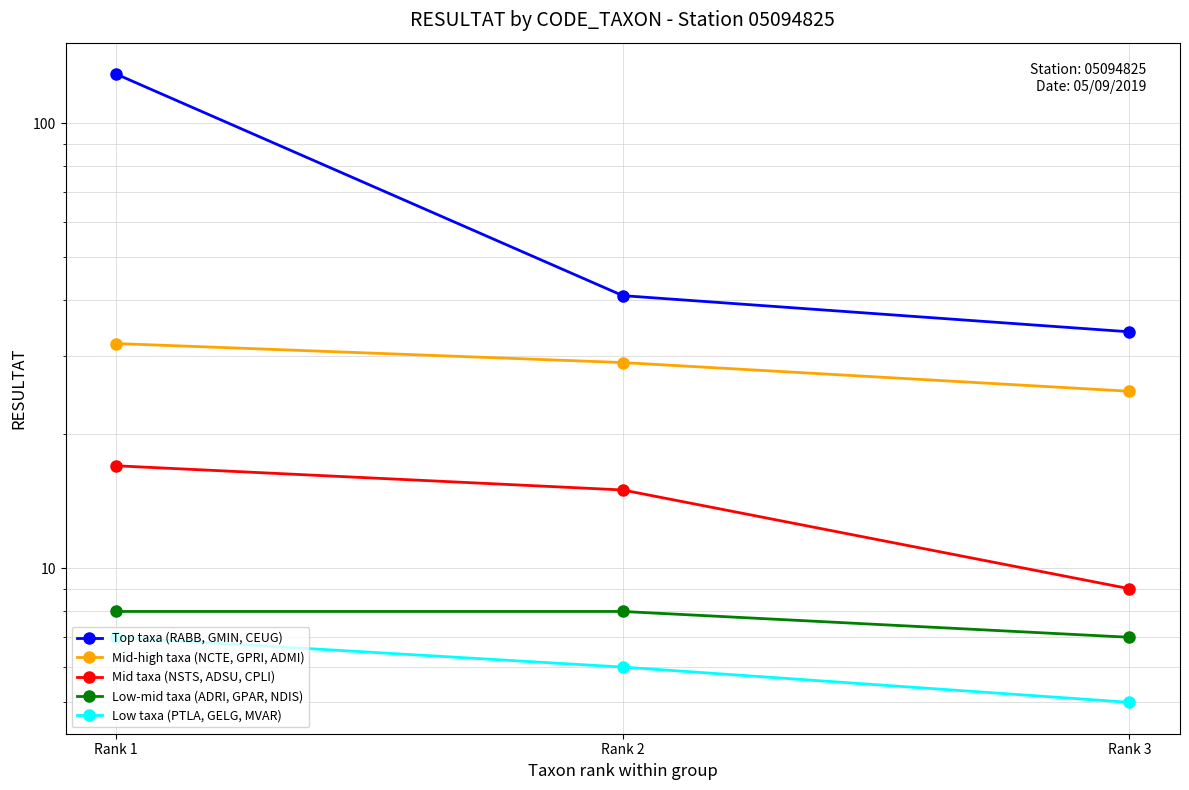

How many data points in Mid taxa (NSTS, ADSU, CPLI) are above 15?

1